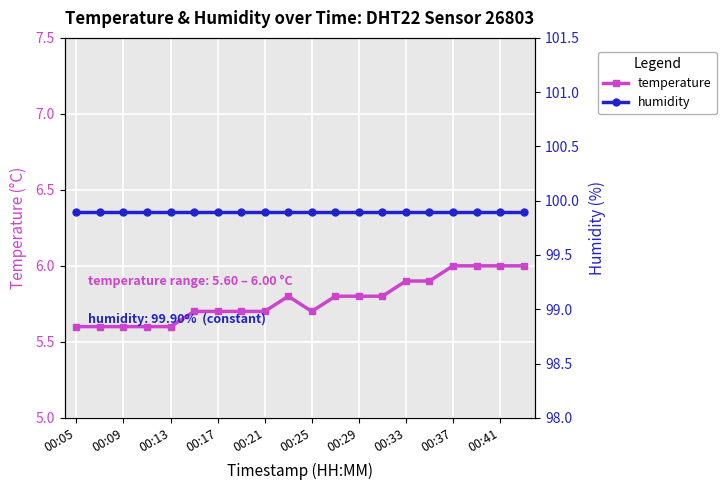

True or false: temperature and humidity intersect in this chart.

False